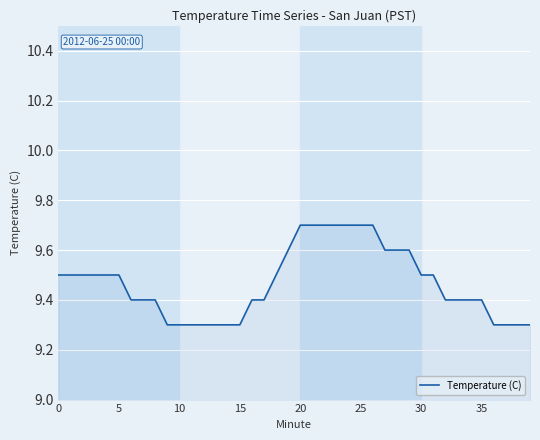

What is the minimum value shown in the chart?

9.3